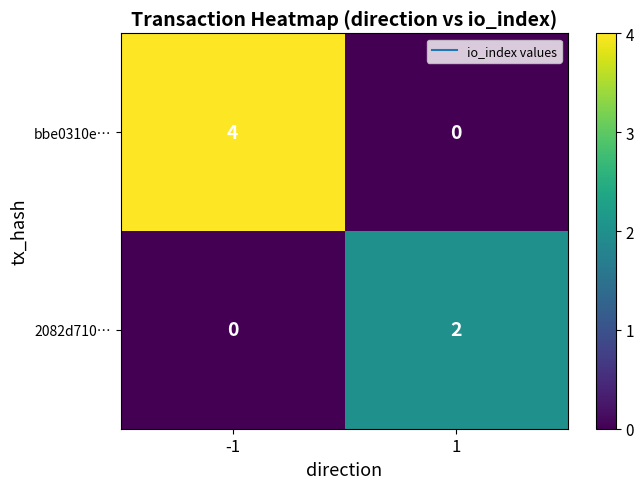

The bbe0310e… series shows 1 at -1. True or false?

False